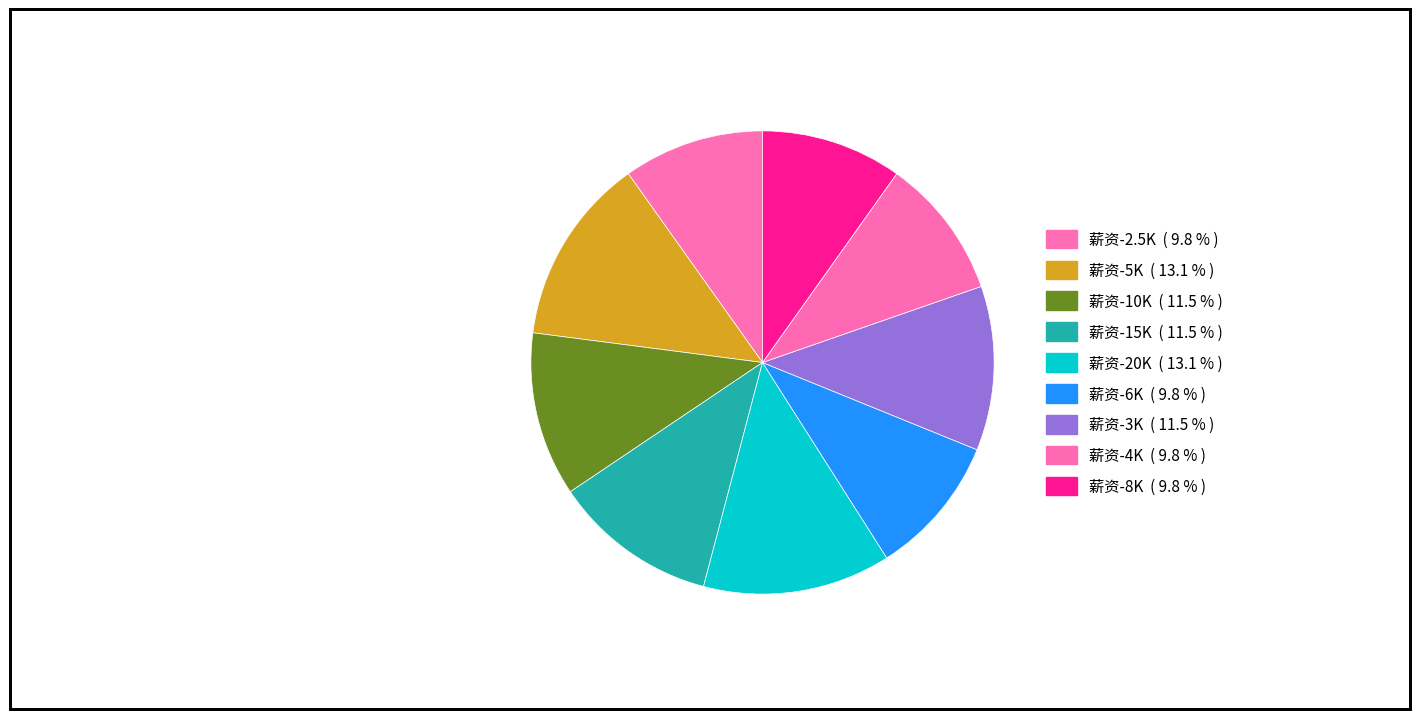

Is there any slice that represents more than half of the pie?

No